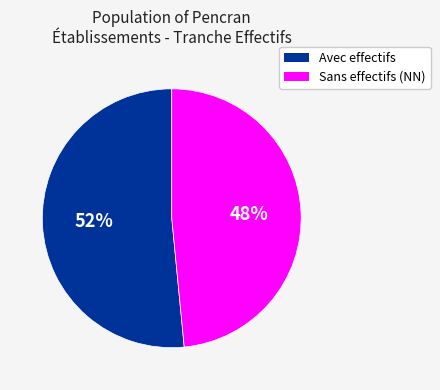

To the nearest percent, what is the average slice percentage?

50%